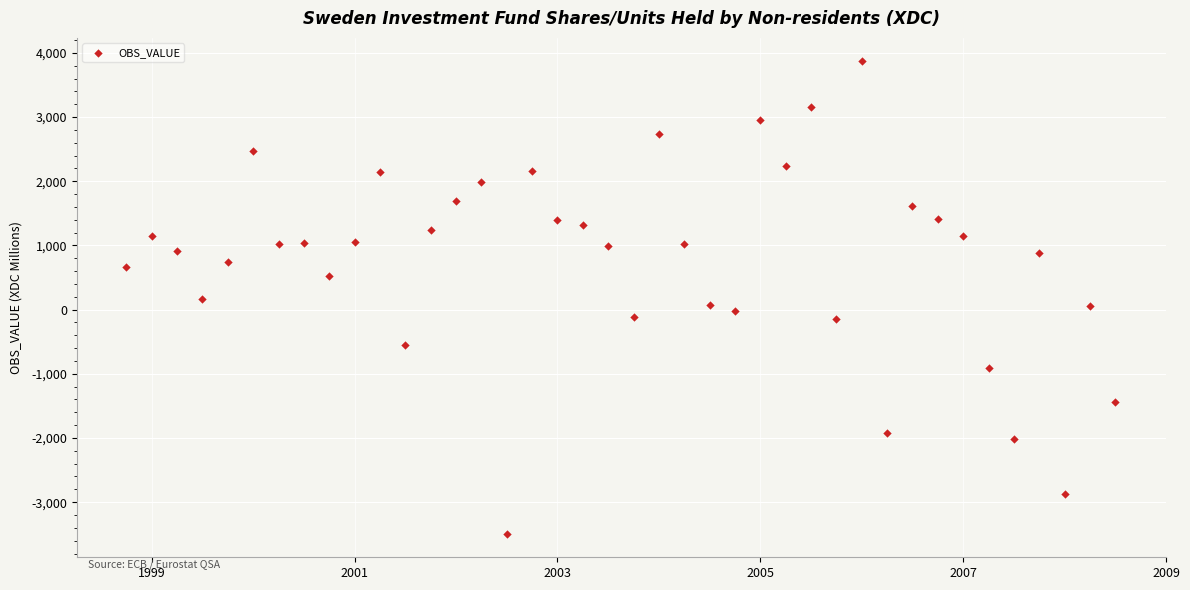

What is the range of Y values (max minus min)?

7356